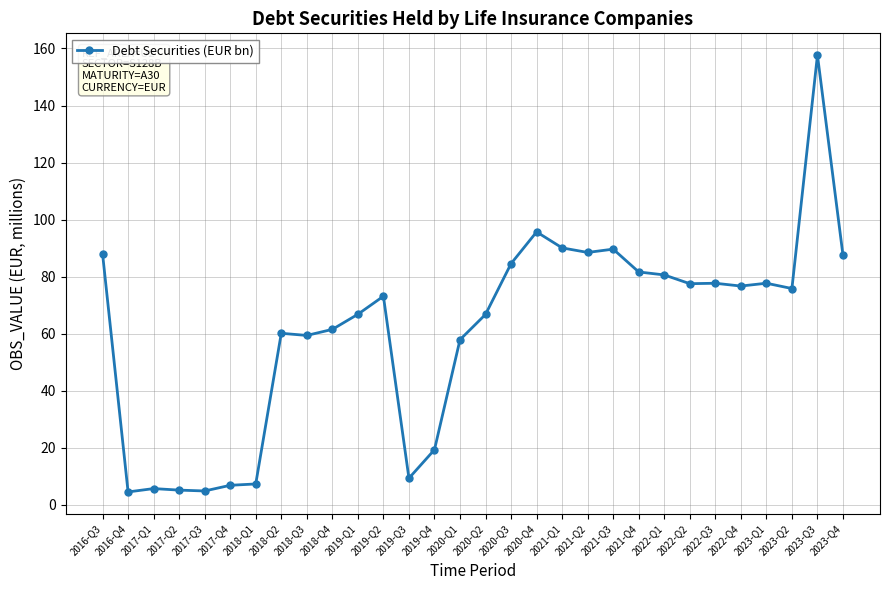

How many lines are shown in the chart?

1